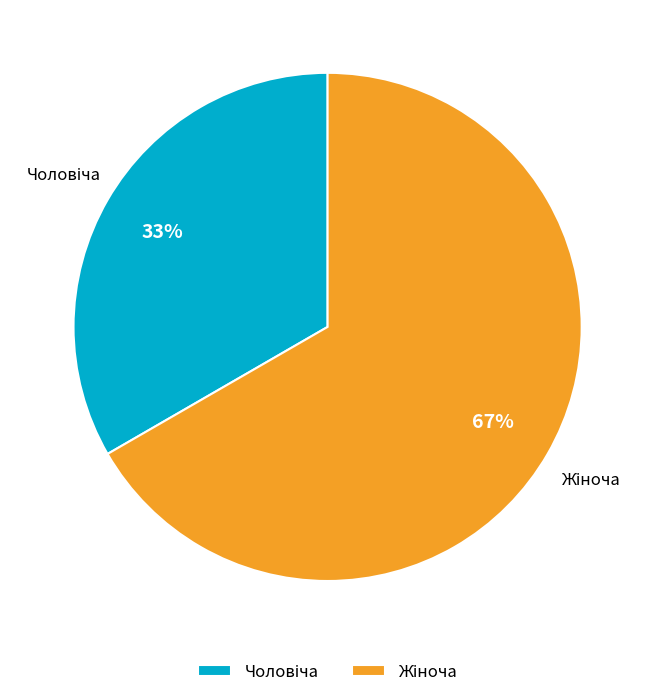

To the nearest percent, what is the average slice percentage?

50%